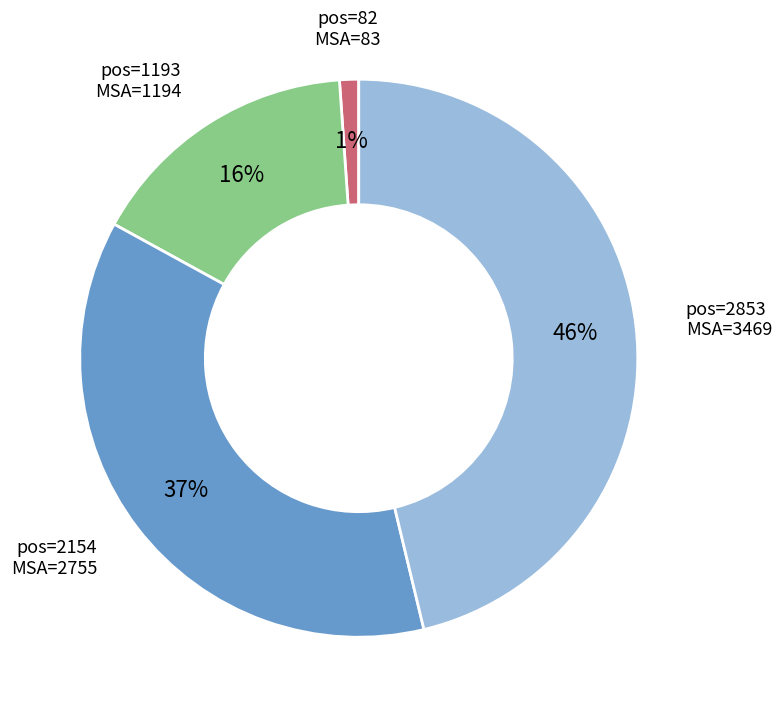

Is there any slice that represents more than half of the pie?

No